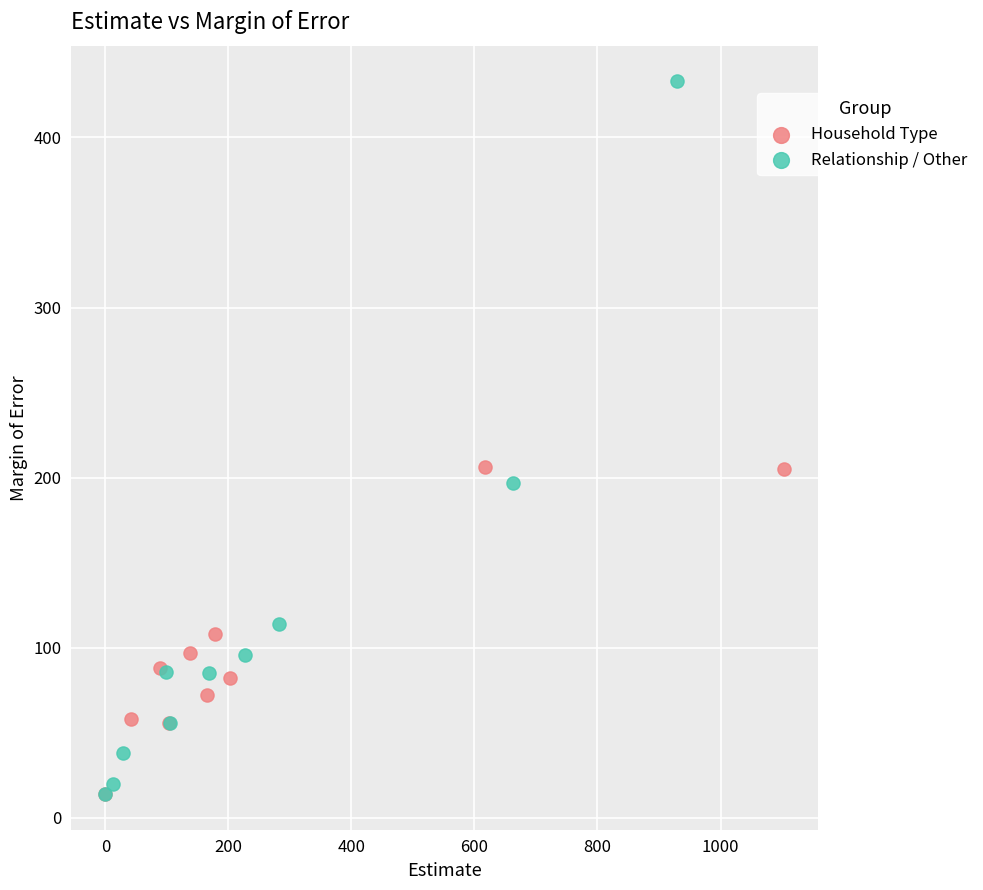

Which series contains the highest Y value?

Relationship / Other